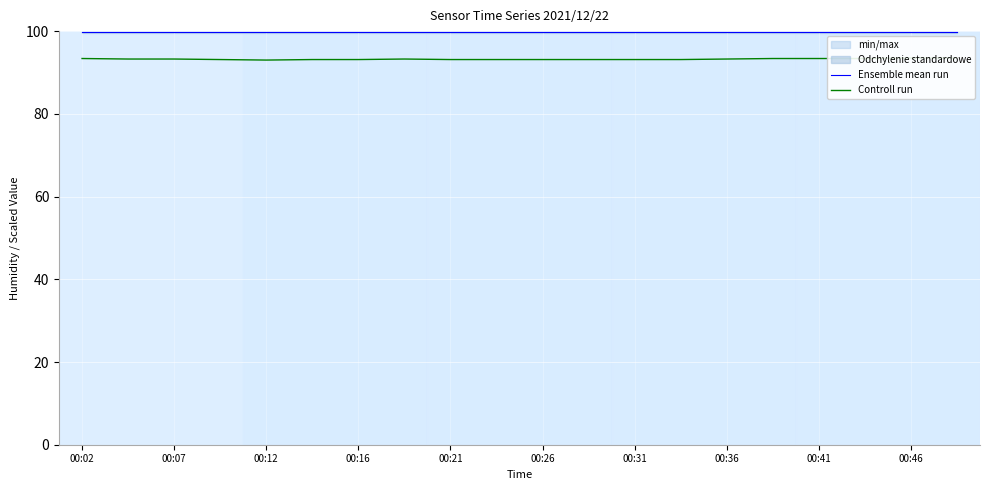

Is it true that Controll run equals 93.2 at 00:36?

True